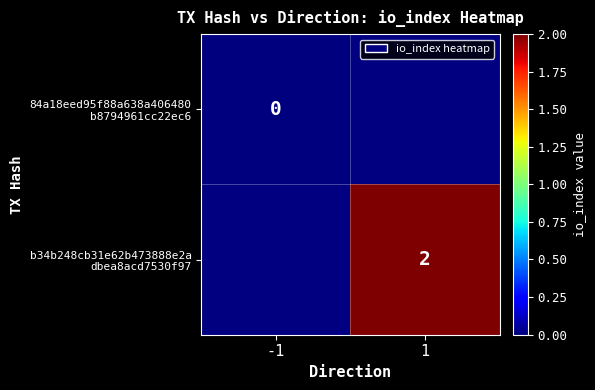

What is the greatest value displayed?

2.0